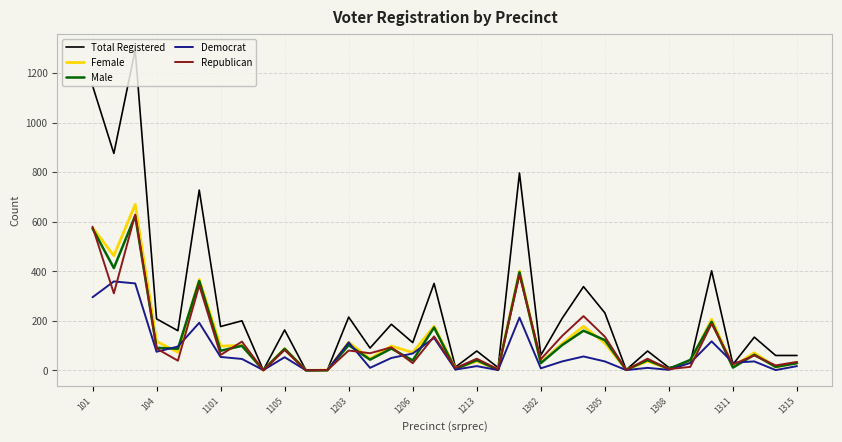

What is the highest value of the Democrat series?

359